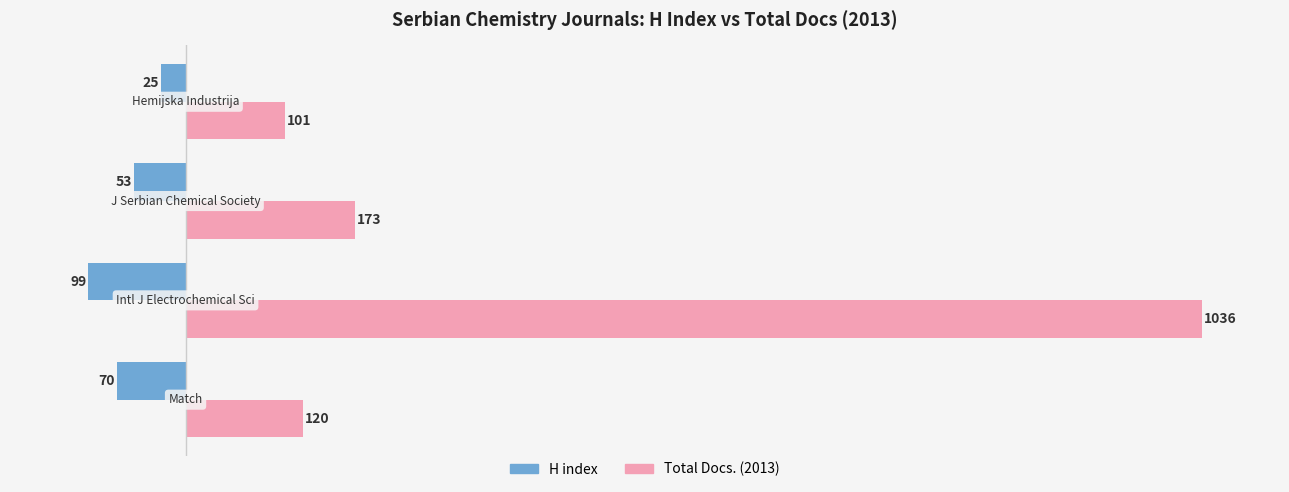

What is the greatest value displayed?

1036